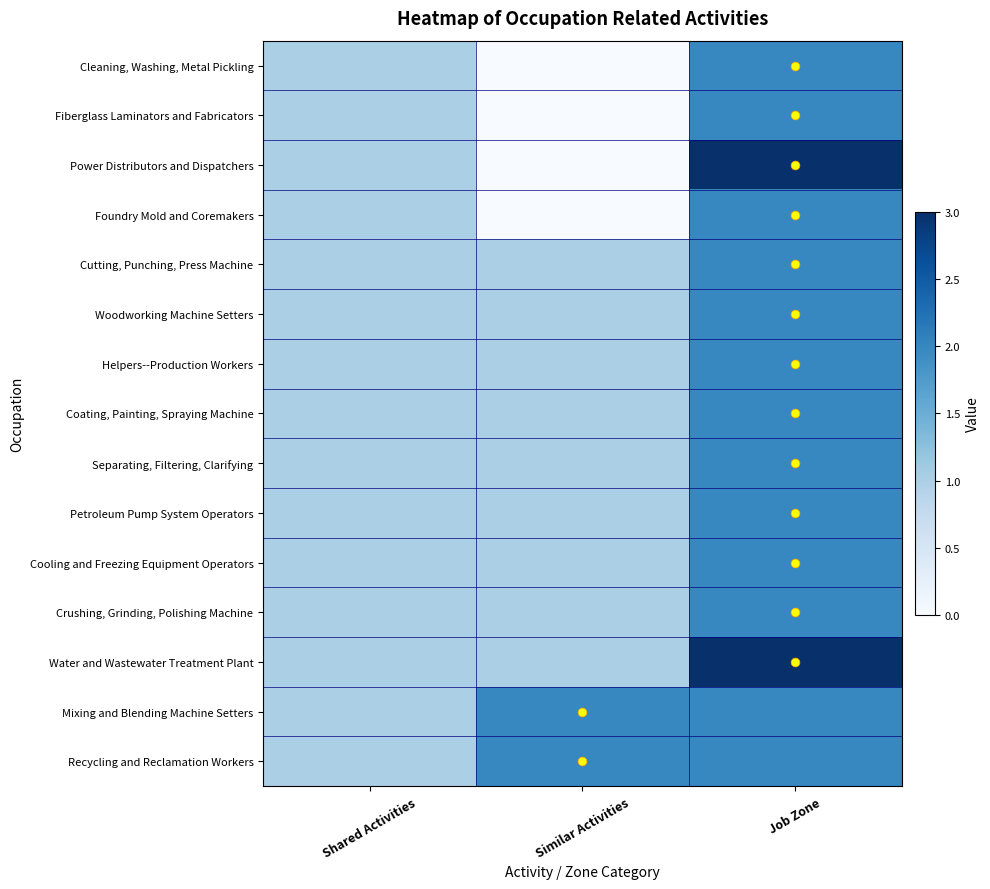

How many data points does each series have?

3